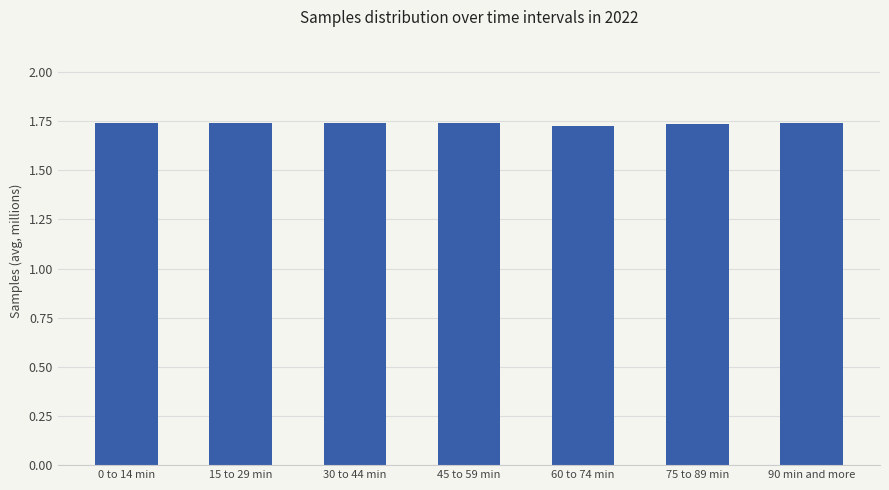

Count the values in the range 1 to 2.

7